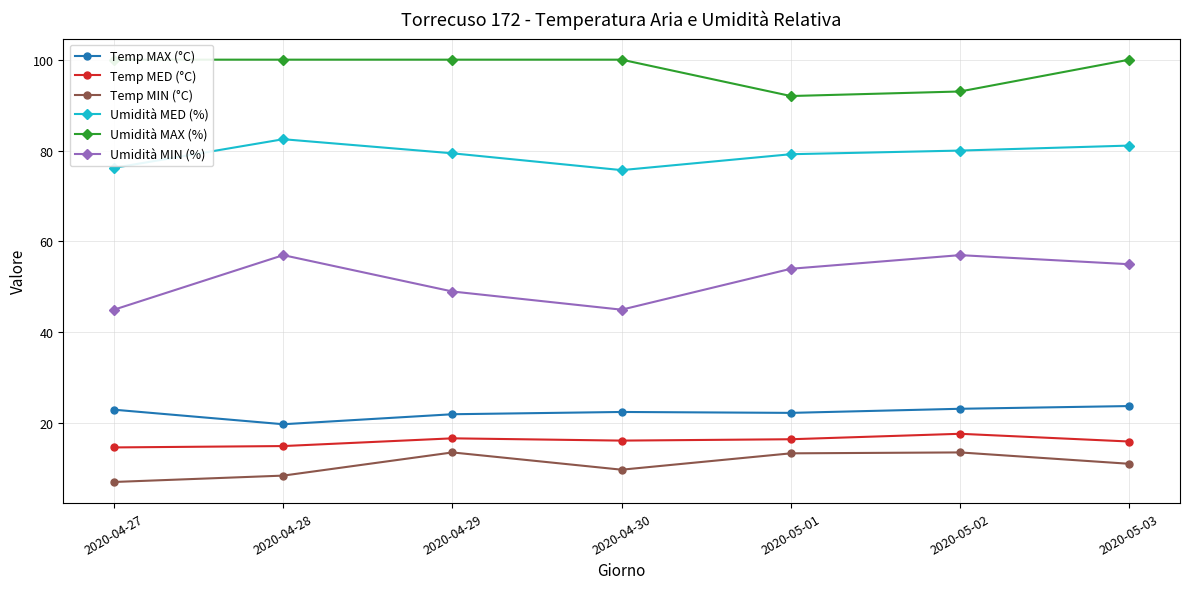

At which label does Temp MIN (°C) reach its peak?

2020-04-29